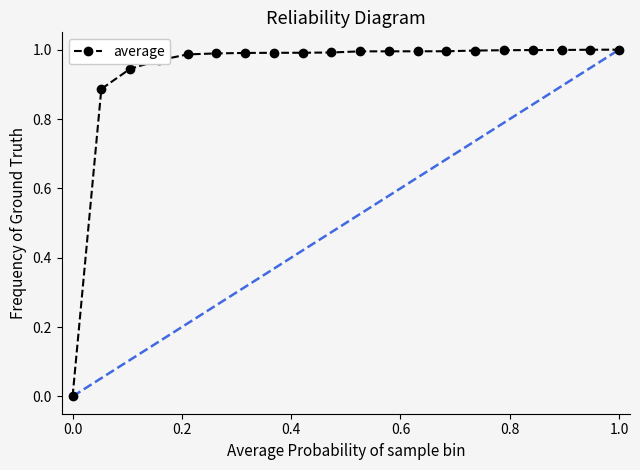

True or false: there are more than 2 points higher than both neighbors.

False